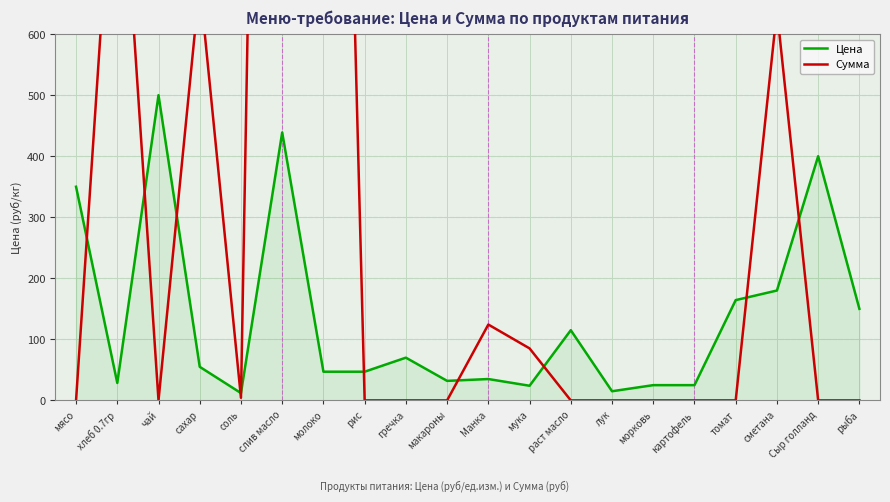

At which category is the sum across all series the highest?

слив масло